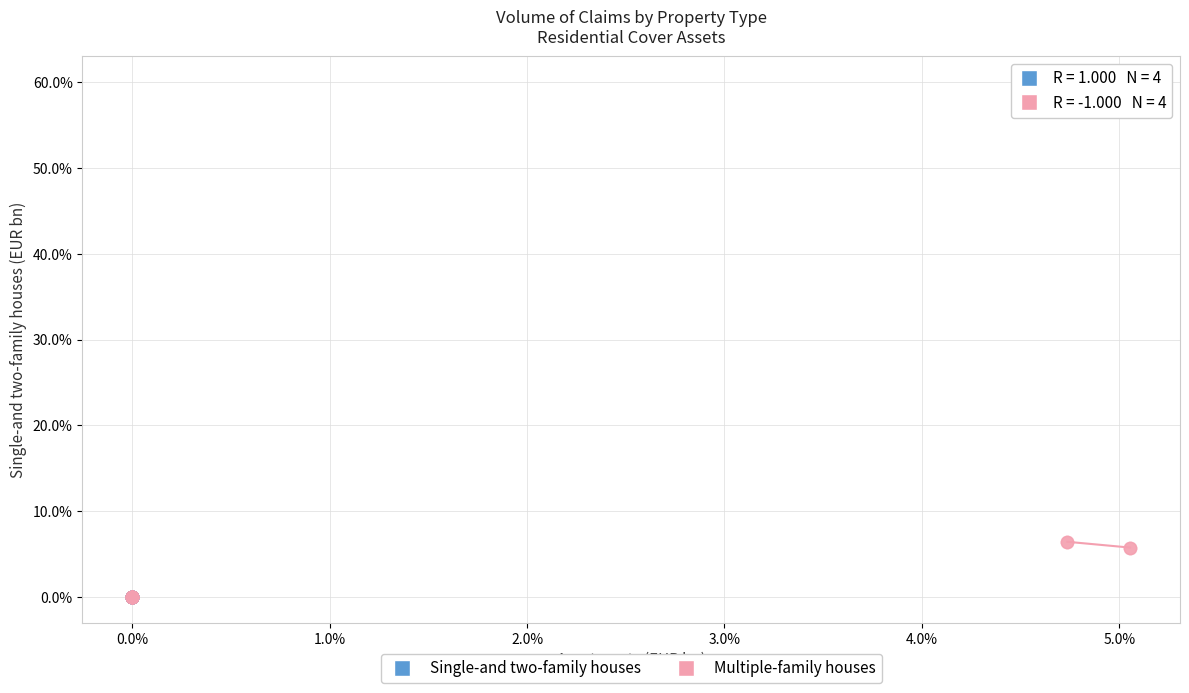

Which series has the largest Y range (max minus min)?

Single-and two-family houses